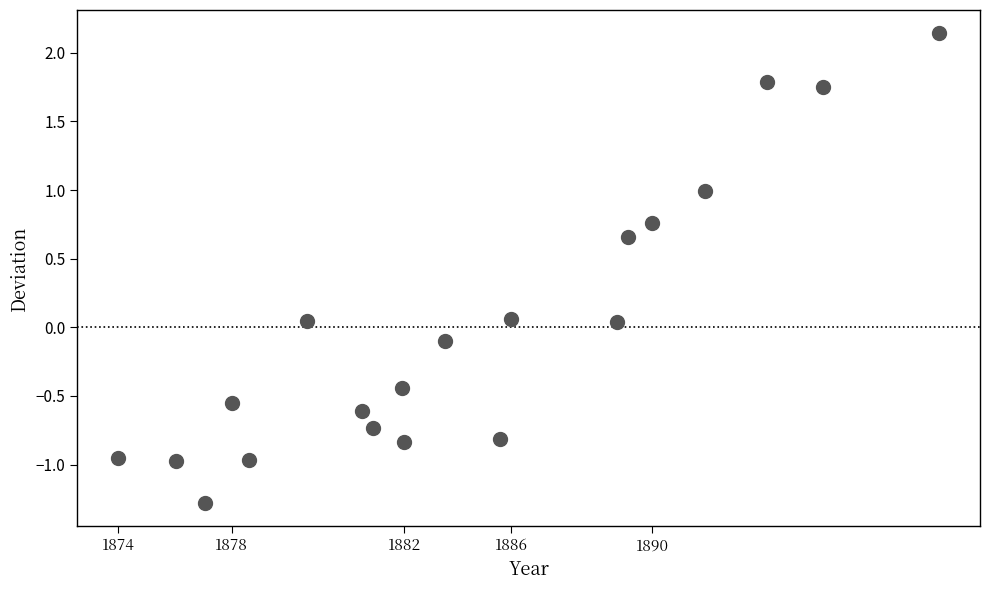

What is the range of Y values (max minus min)?

3.4